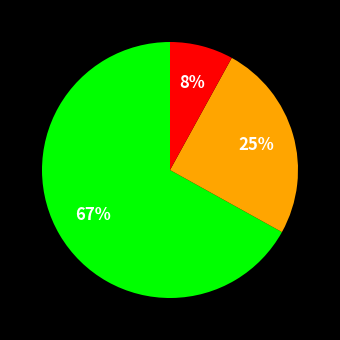

To the nearest percent, what is the difference between the largest and smallest slice percentages?

59%